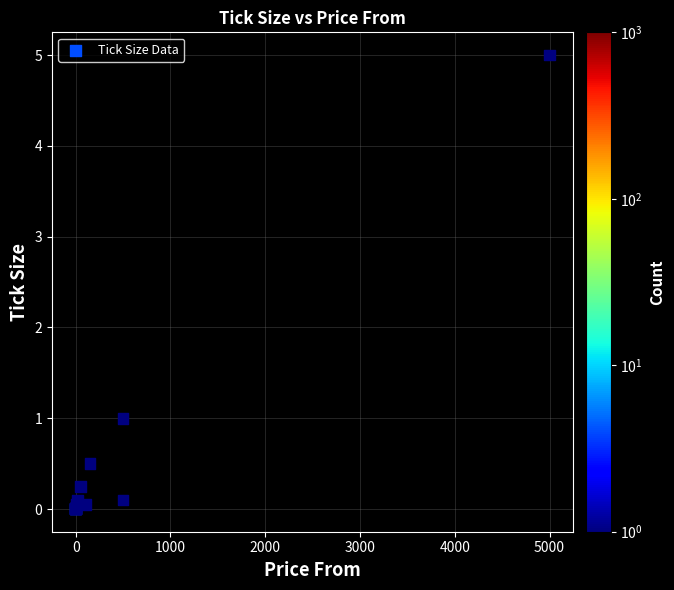

What Y value in the scatter plot is closest to 2?

1.0